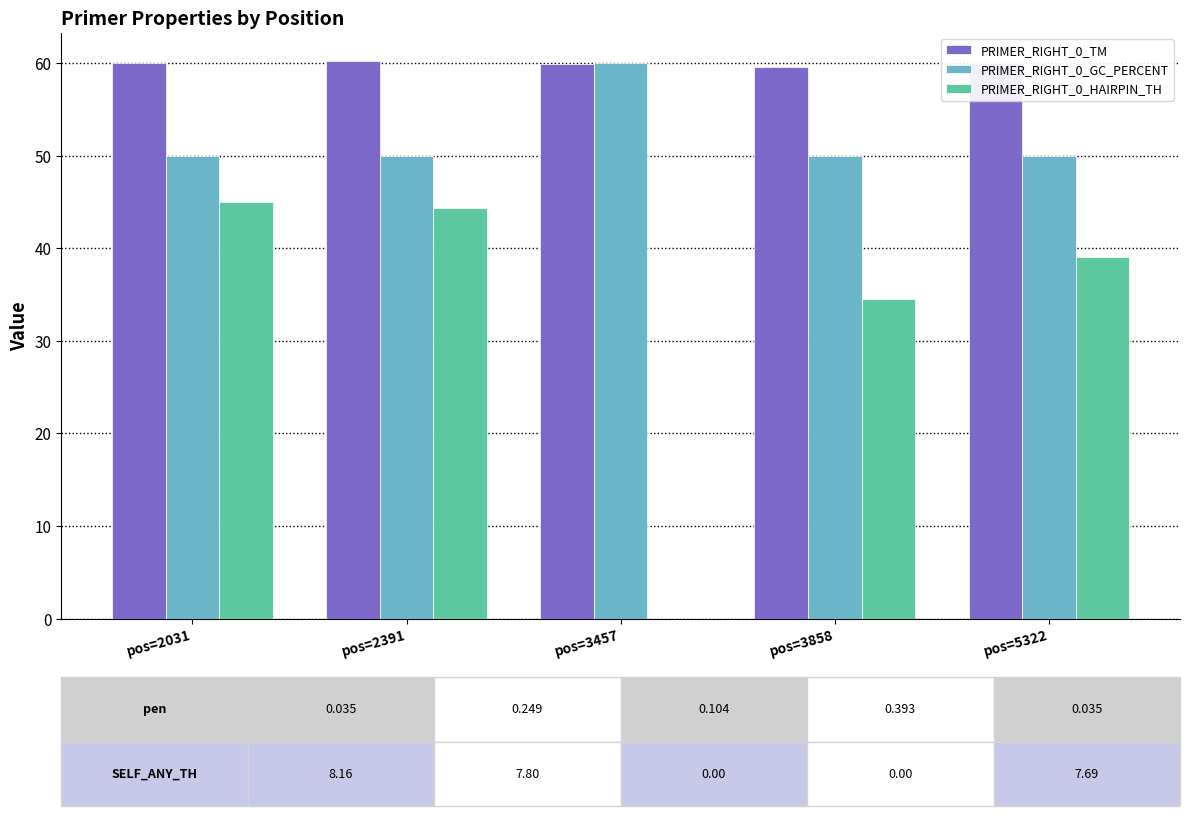

What is the greatest value displayed?

60.2